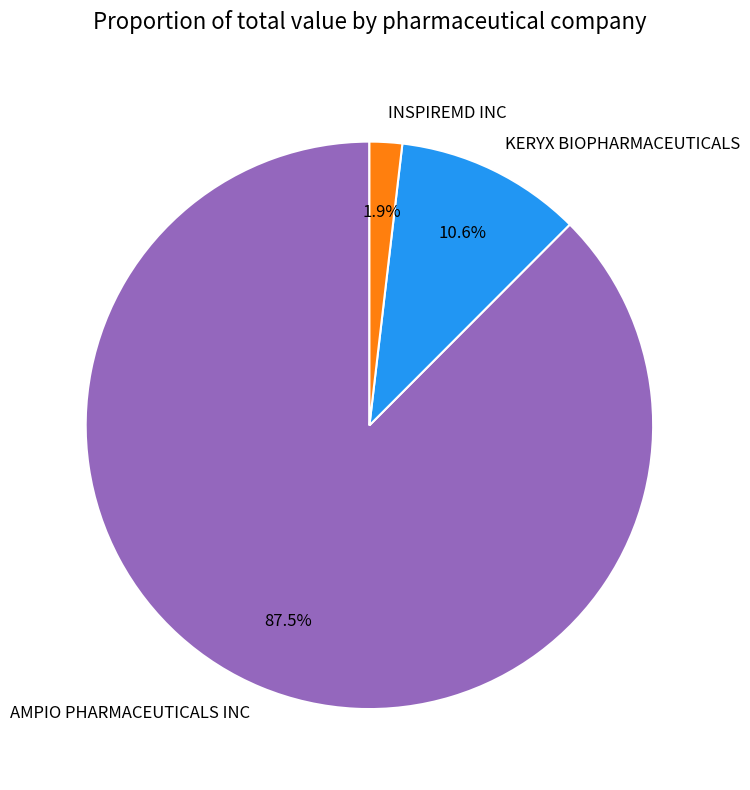

To the nearest percent, what portion does KERYX BIOPHARMACEUTICALS represent?

11%